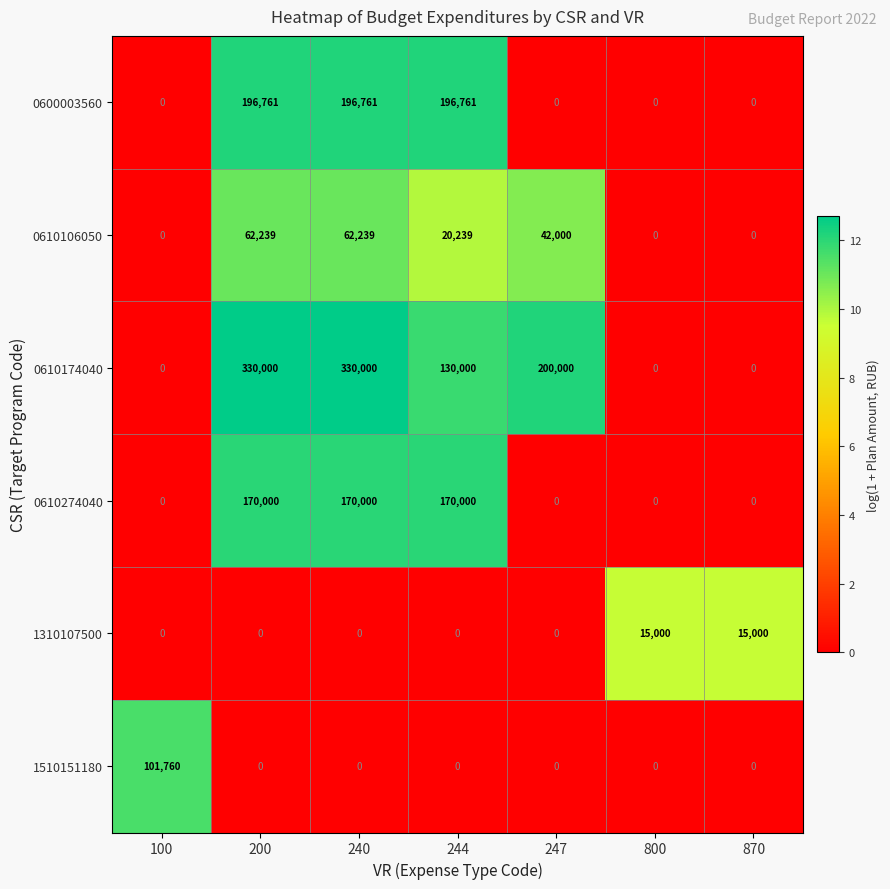

Is it true that 1310107500 equals 15000 at 800?

True